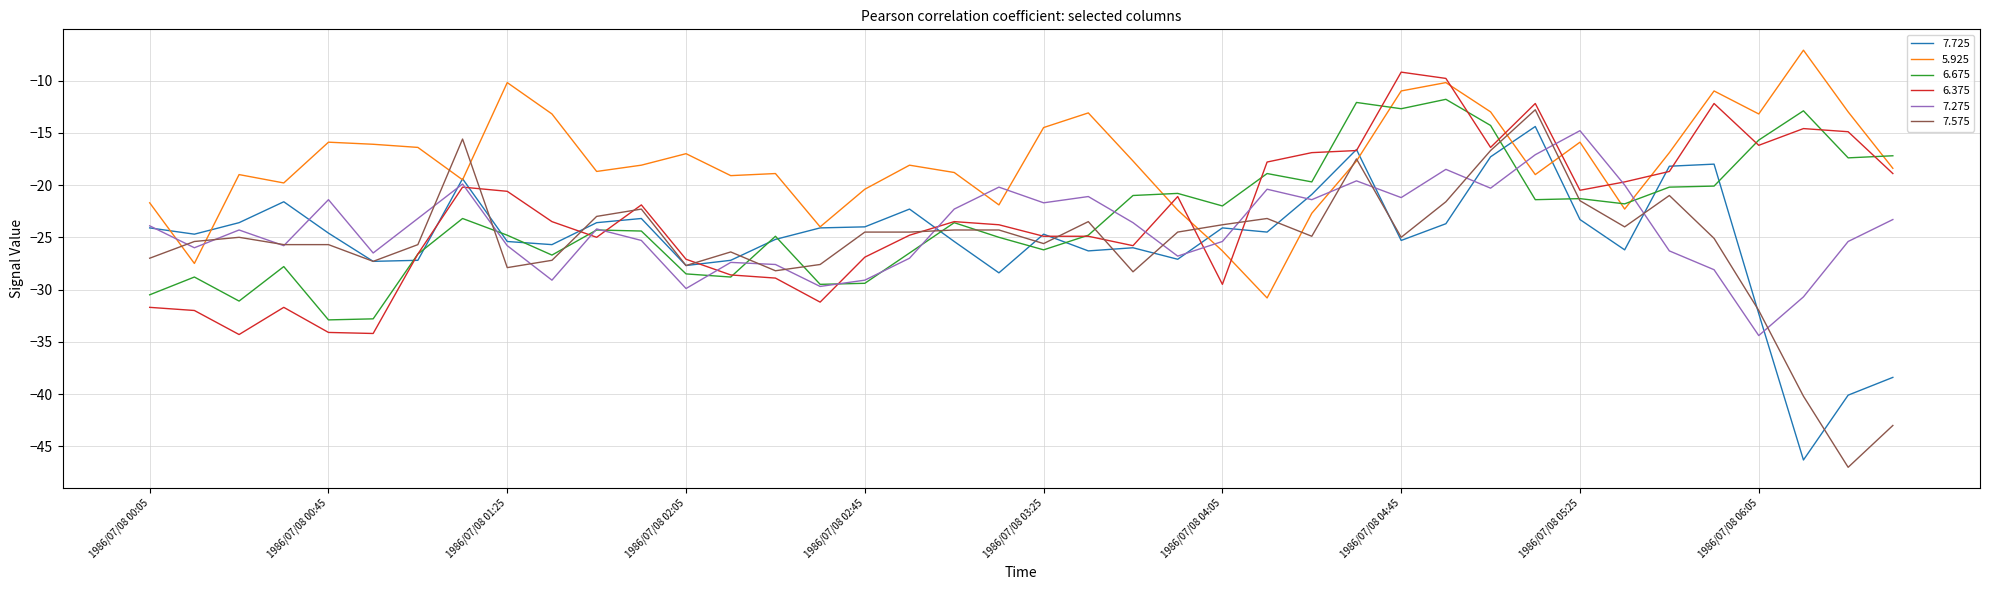

Which series has the largest range (max minus min)?

7.575